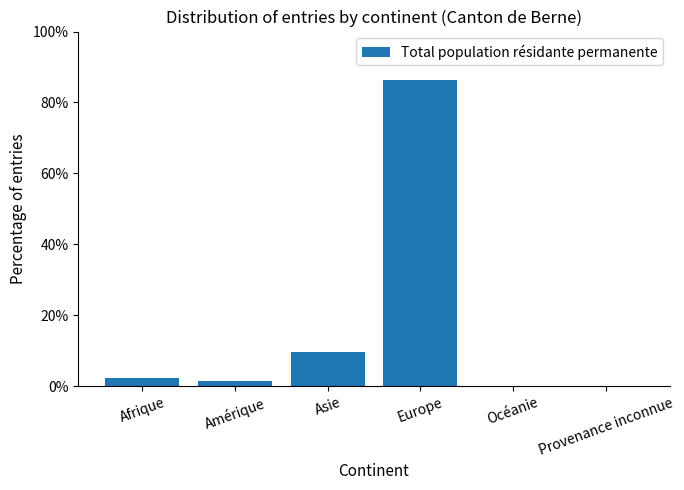

What is the sum of all values?

100.0